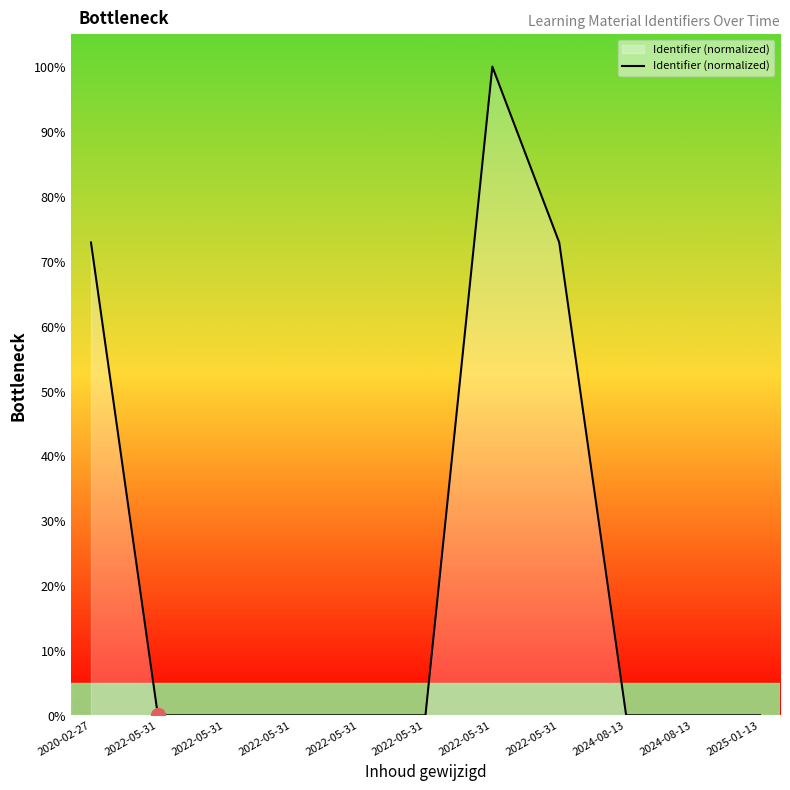

Where is the first local minimum?

2022-05-31